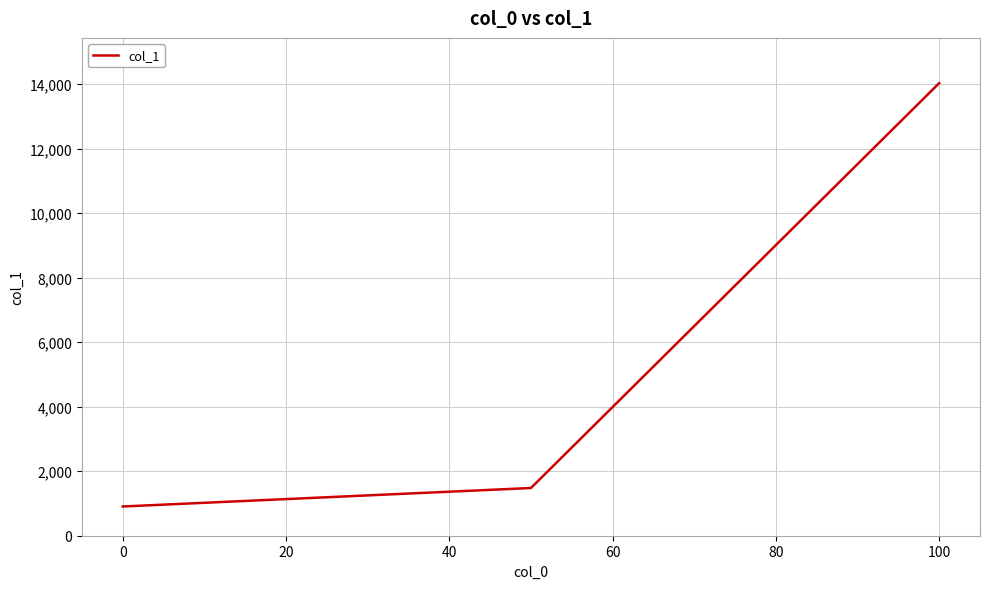

What is the average value?

5470